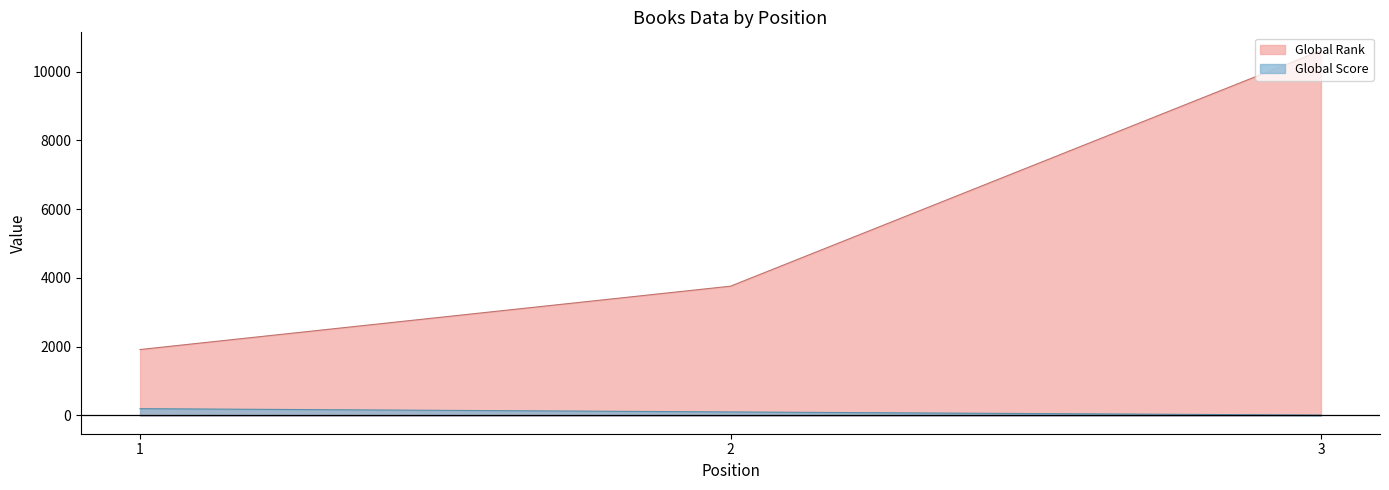

How many distinct data groups are displayed?

2